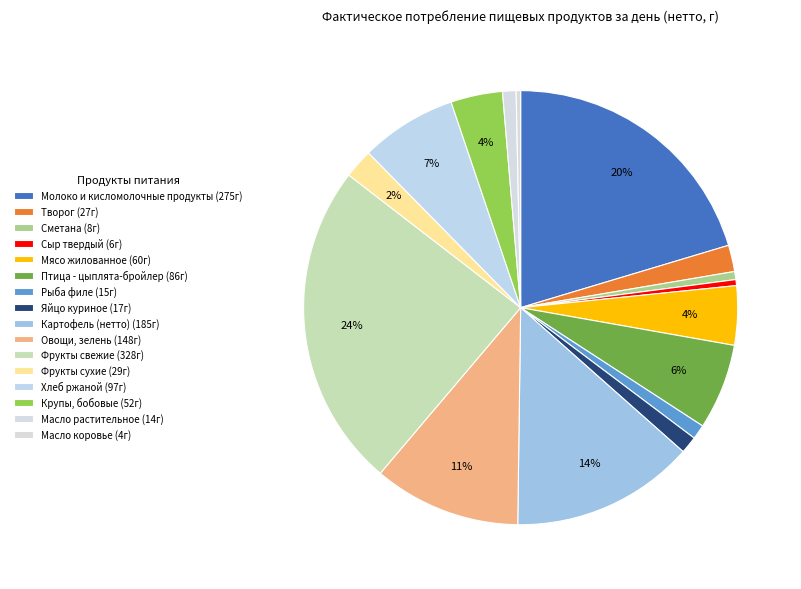

To the nearest percent, what portion does Хлеб ржаной represent?

7%